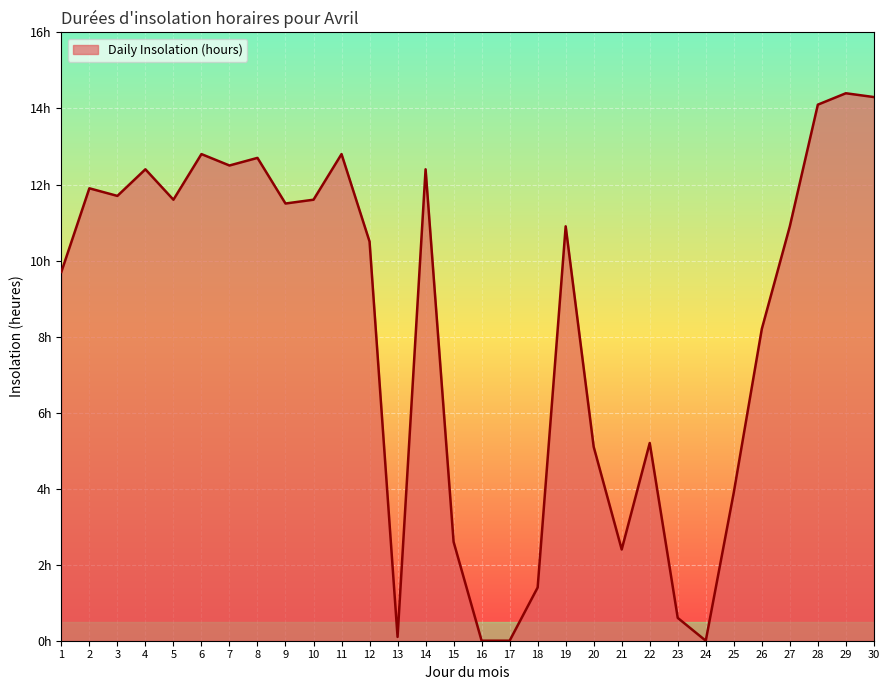

Does the chart have visible grid lines?

Yes